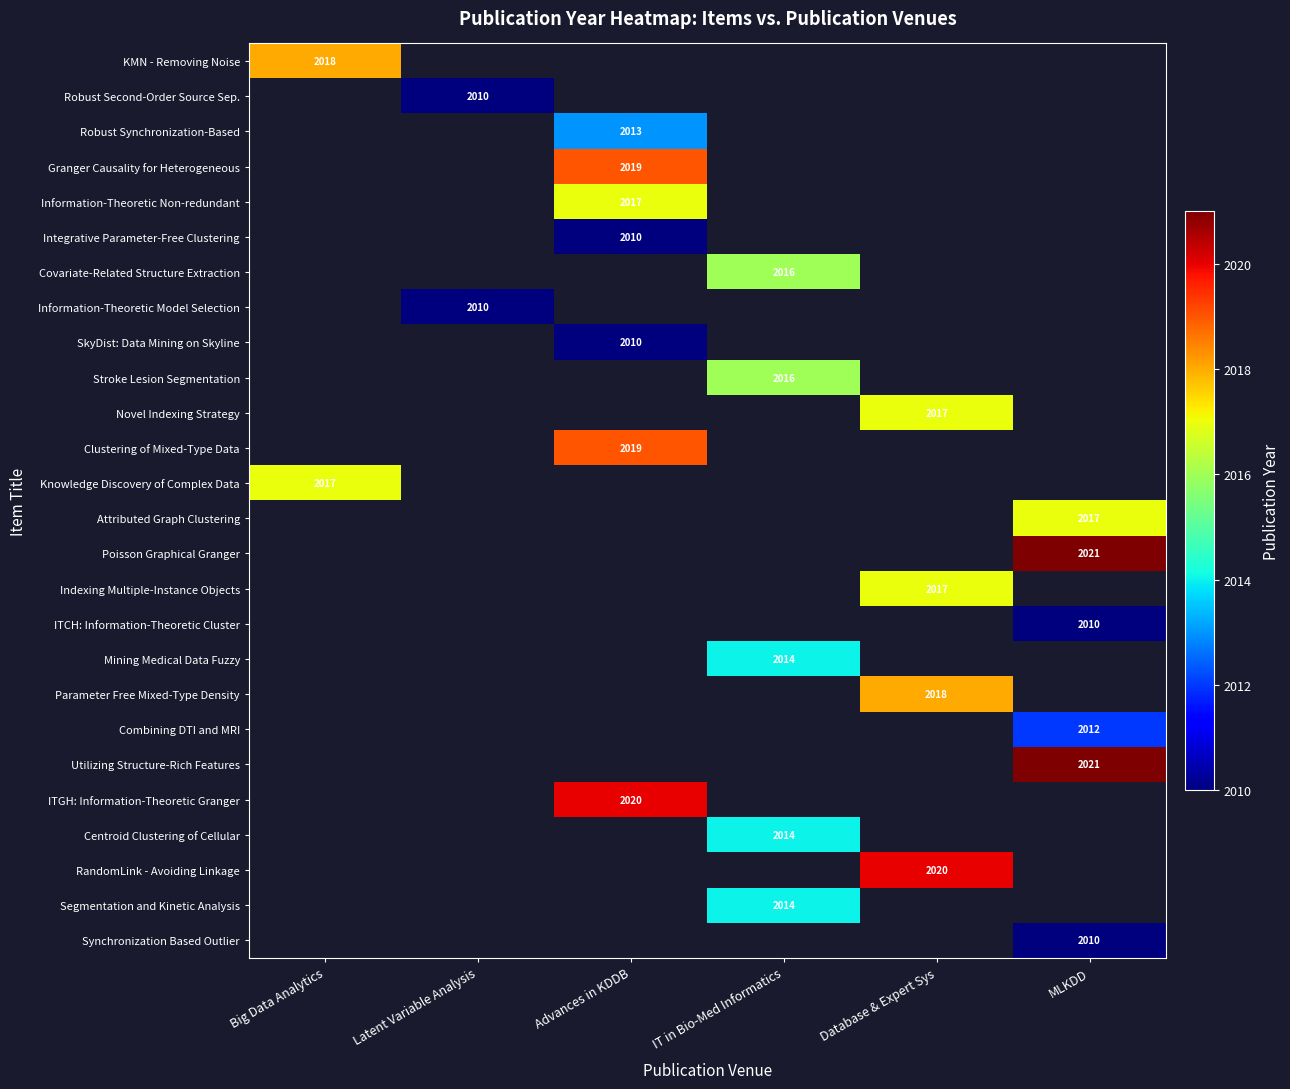

The value of Novel Indexing Strategy at Database & Expert Sys is 1353. True or false?

False